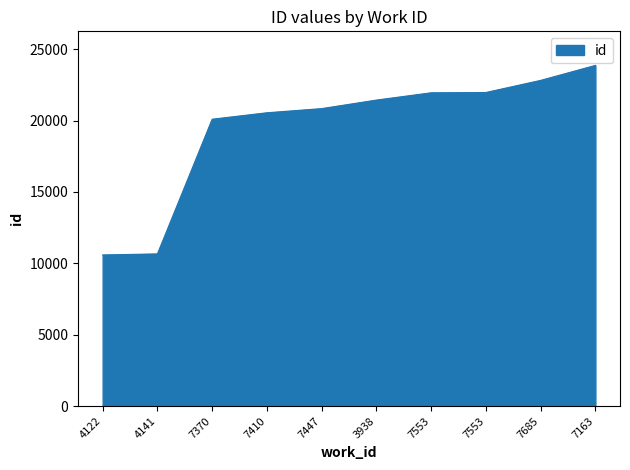

What is the difference between the maximum and second lowest values?

13203